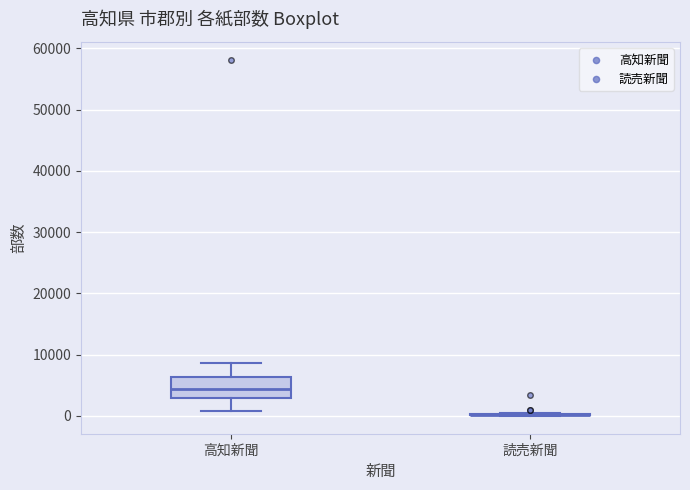

Comparing the boxes themselves (not the whiskers), which one is the tallest?

高知新聞